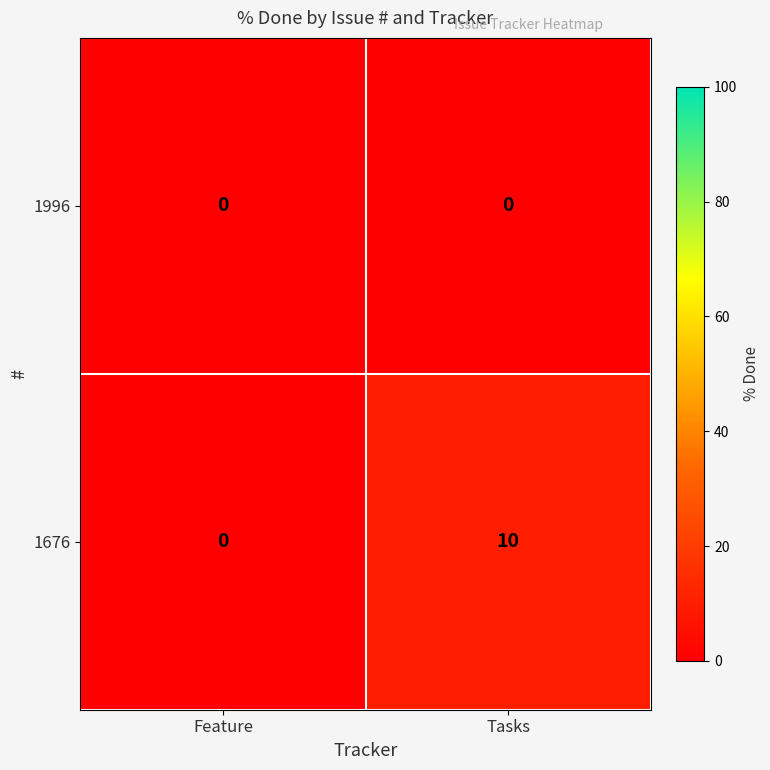

At Tasks, list the series in order from smallest to largest.

1996, 1676